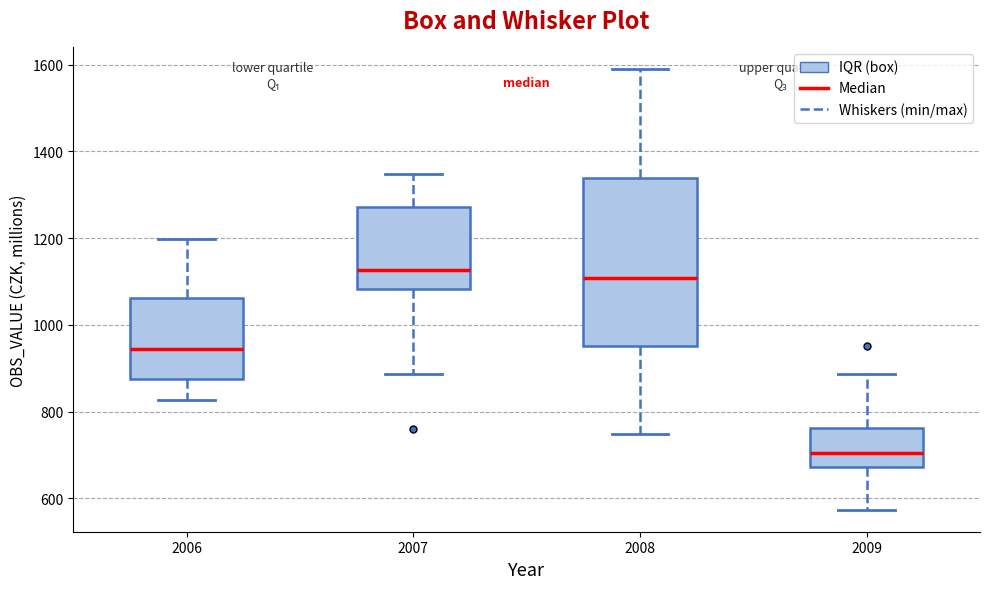

Reading left to right, transcribe this box plot: for each box, give where its median line is, the range the box spans, and where its two whiskers end, as read against the y-axis. The values are not printed on the chart, so give them approximately, as read against the axis.

2006: median 940, box 880 to 1060, whiskers 820 to 1200
2007: median 1120, box 1080 to 1280, whiskers 880 to 1340
2008: median 1100, box 960 to 1340, whiskers 740 to 1580
2009: median 700, box 680 to 760, whiskers 580 to 880